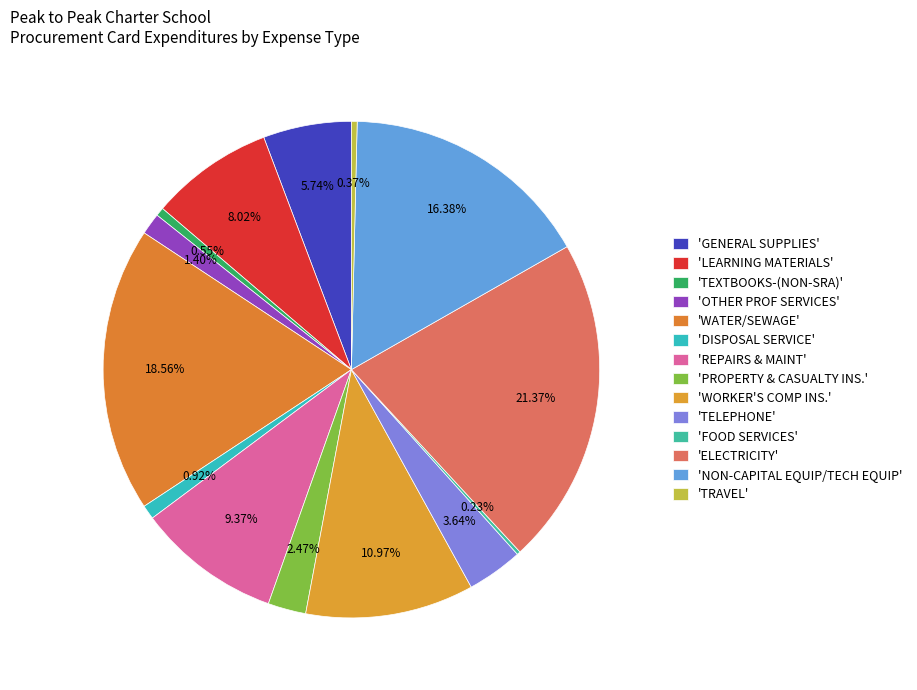

To the nearest percent, what is the difference between the largest and smallest slice percentages?

21%